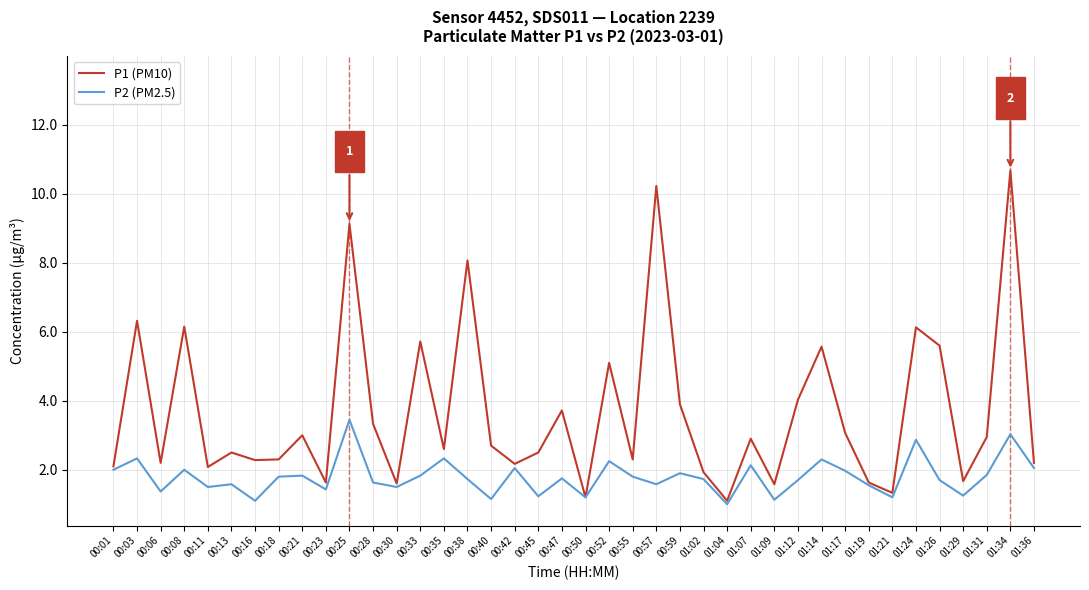

At which category is the sum across all series the highest?

01:34